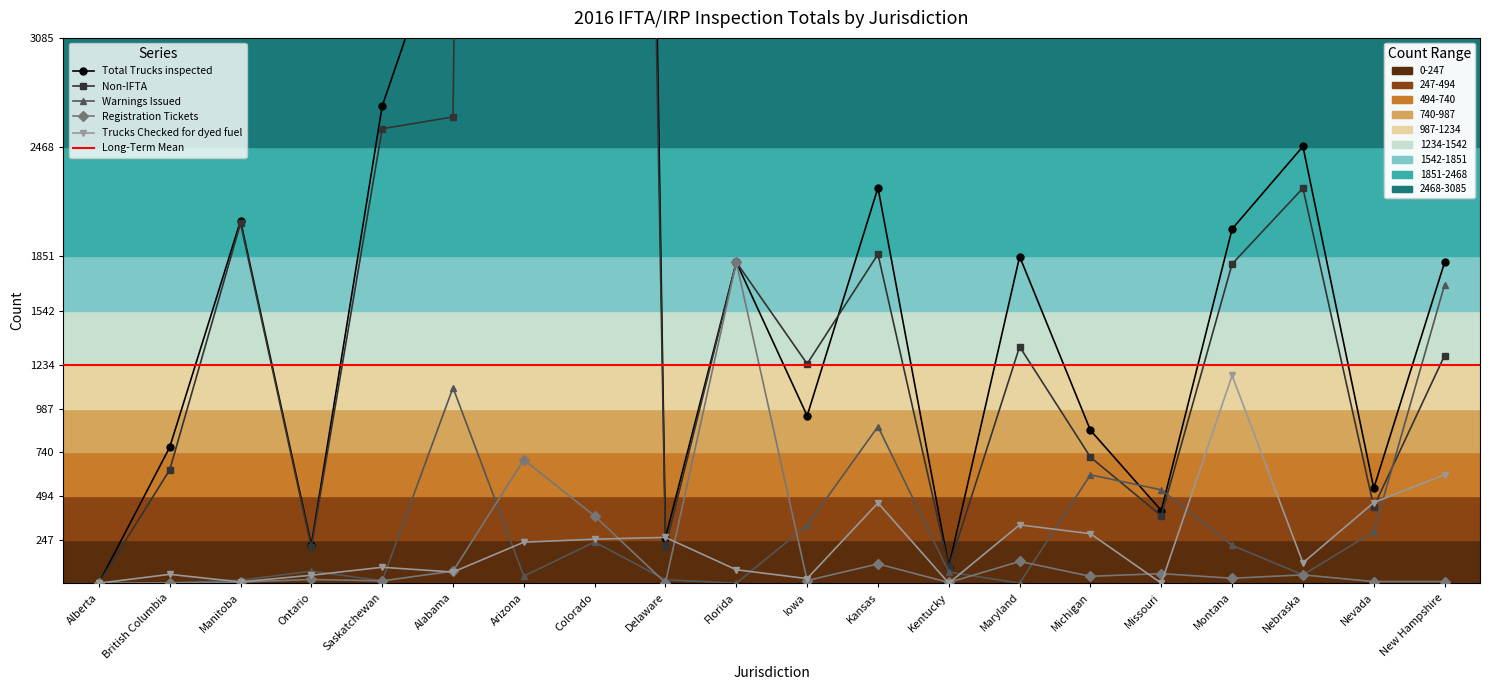

Reading left to right, list all the values displayed in this chart.

Total Trucks inspected: 0	769	2050	217	2699	3868	37920	24641	258	1816	947	2237	93	1848	865	411	2004	2471	537	1815
Non-IFTA: 0	641	2035	202	2571	2638	34970	22519	208	1816	1241	1861	89	1338	713	381	1806	2235	432	1288
Warnings Issued: 0	2	17	68	14	1106	40	233	19	0	327	886	63	0	613	528	214	47	291	1688
Registration Tickets: 0	2	6	21	13	68	698	380	2	1816	15	109	4	123	39	54	28	47	9	9
Trucks Checked for dyed fuel: 0	50	7	45	90	63	232	249	259	76	26	454	0	330	280	0	1175	115	456	614